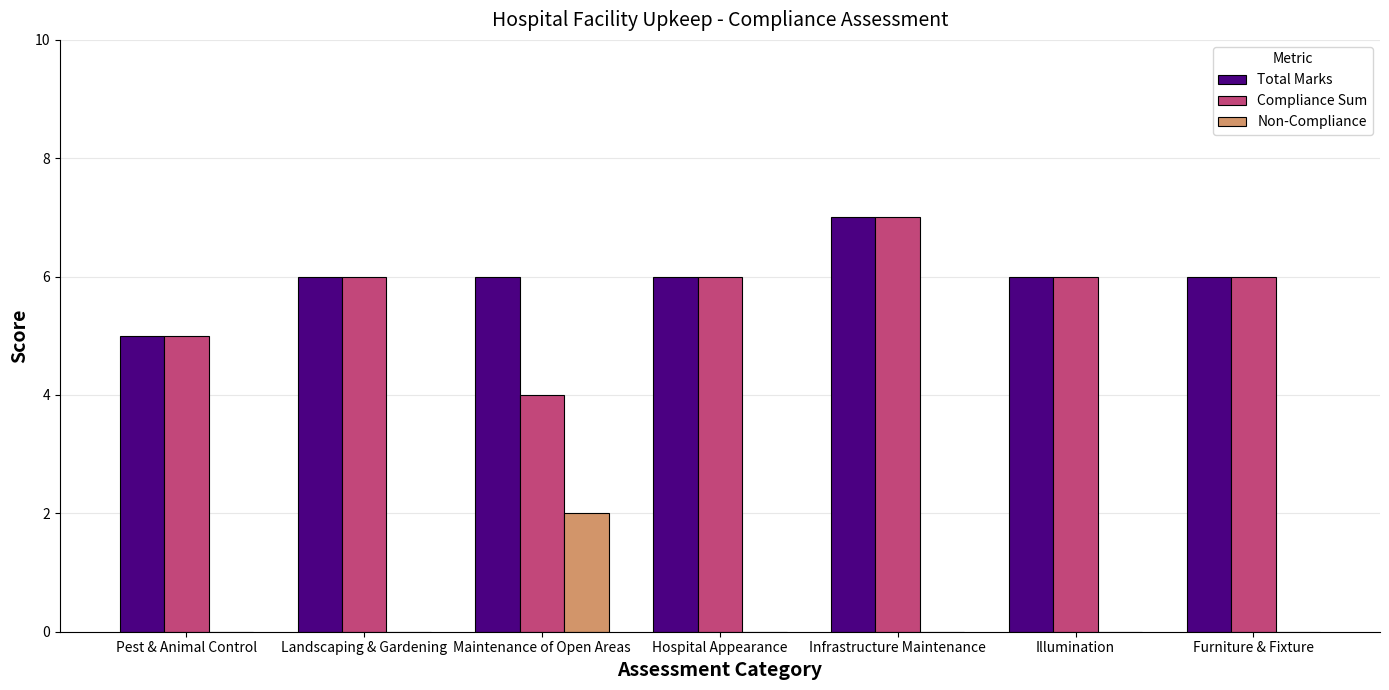

Reading right to left, what are all the values shown in this chart?

Total Marks: 6	6	7	6	6	6	5
Compliance Sum: 6	6	7	6	4	6	5
Non-Compliance: 0	0	0	0	2	0	0